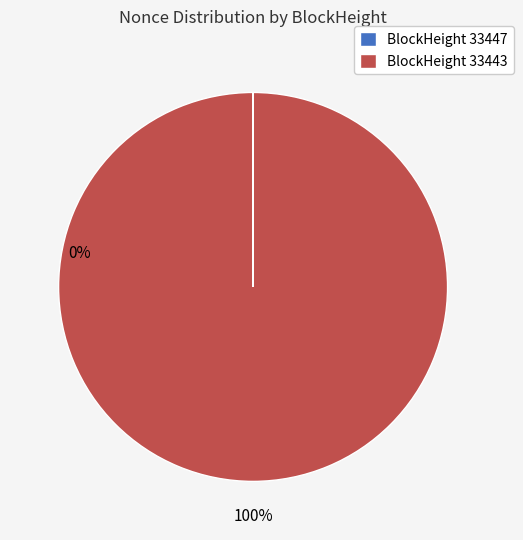

Do 33447 and 33443 together represent more than half of the pie?

Yes